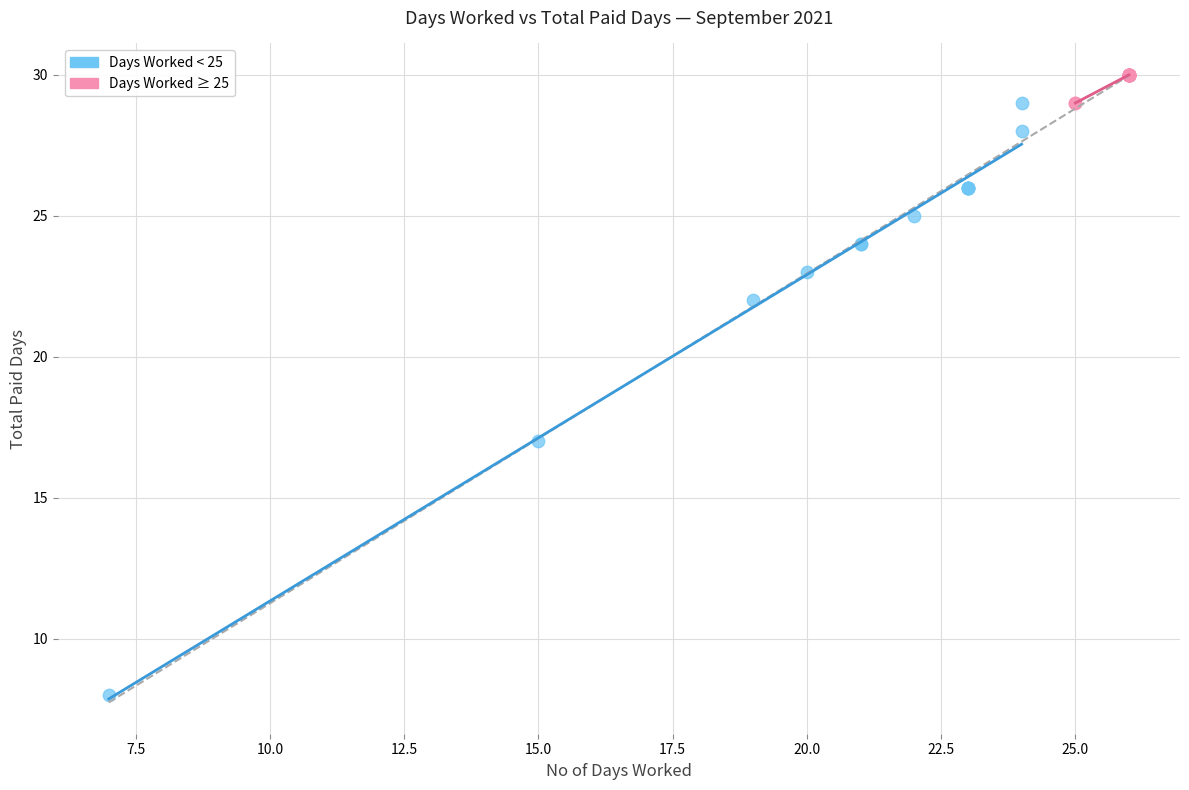

Which series has the widest spread of Y values?

Days Worked < 25